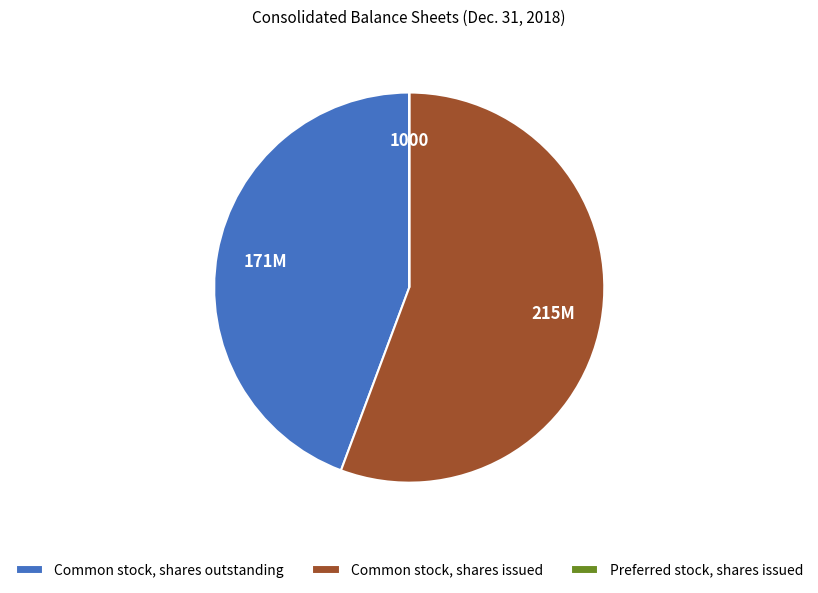

Is it true that Common stock, shares issued is 67% of the pie?

False